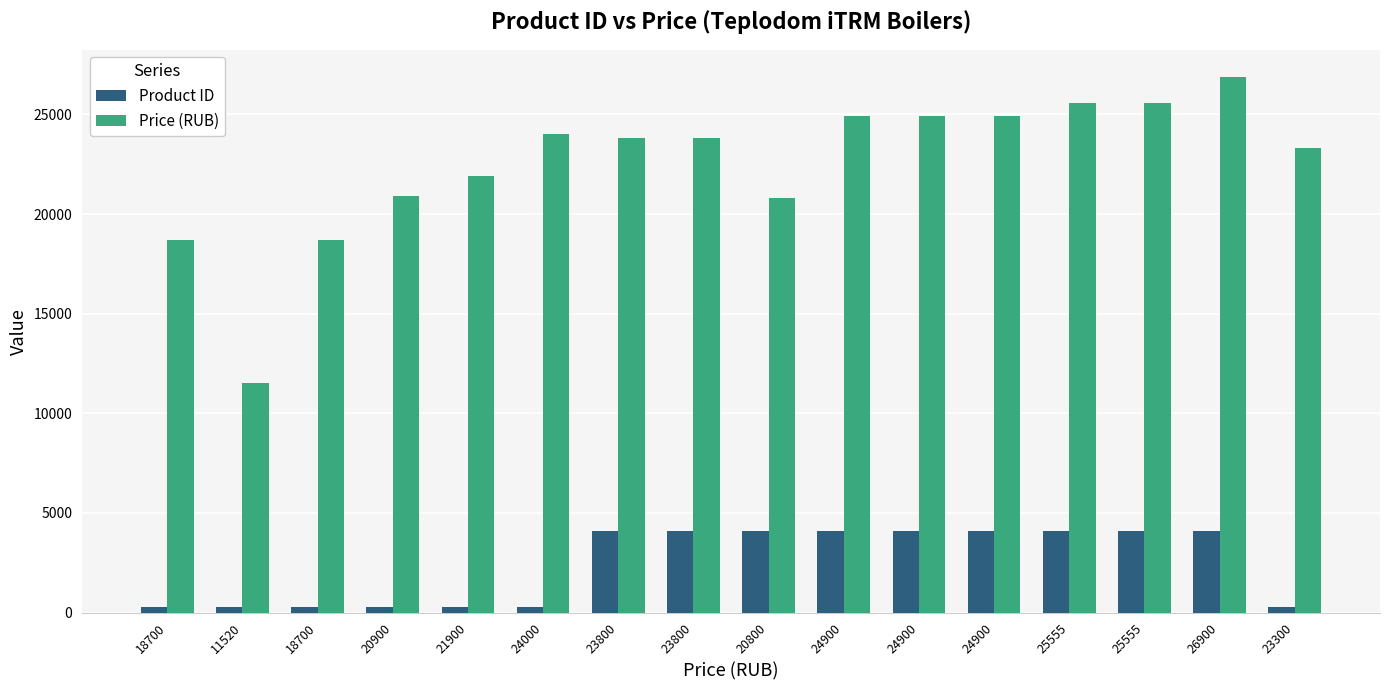

How many bars are there in total?

32